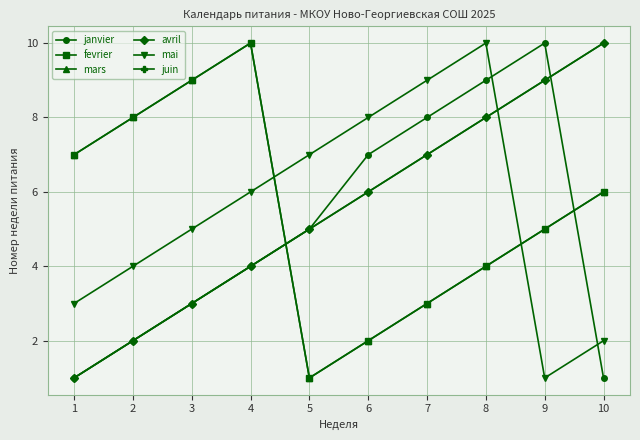

How many data points in mars are less than 6?

5